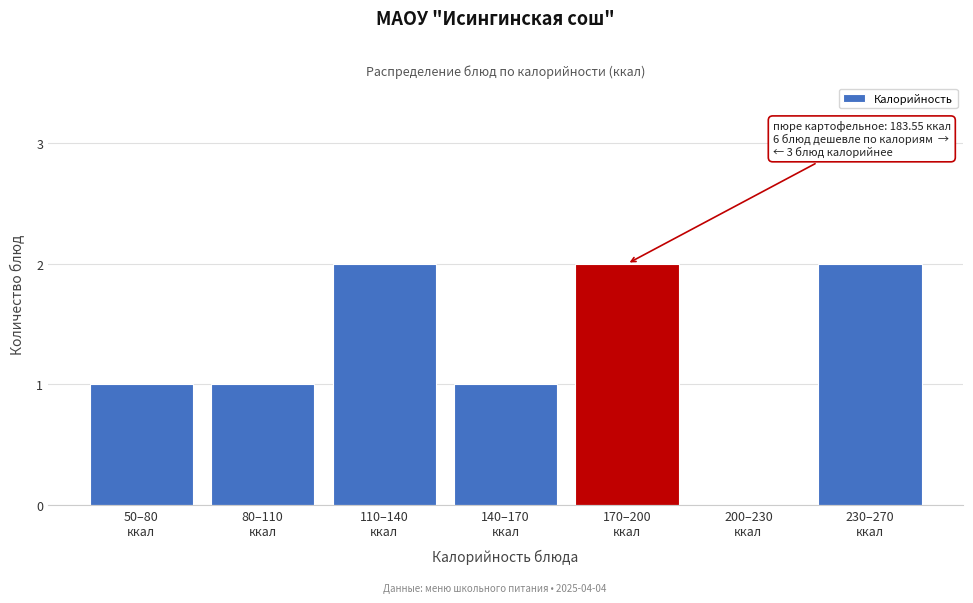

What is the sum of all values?

9